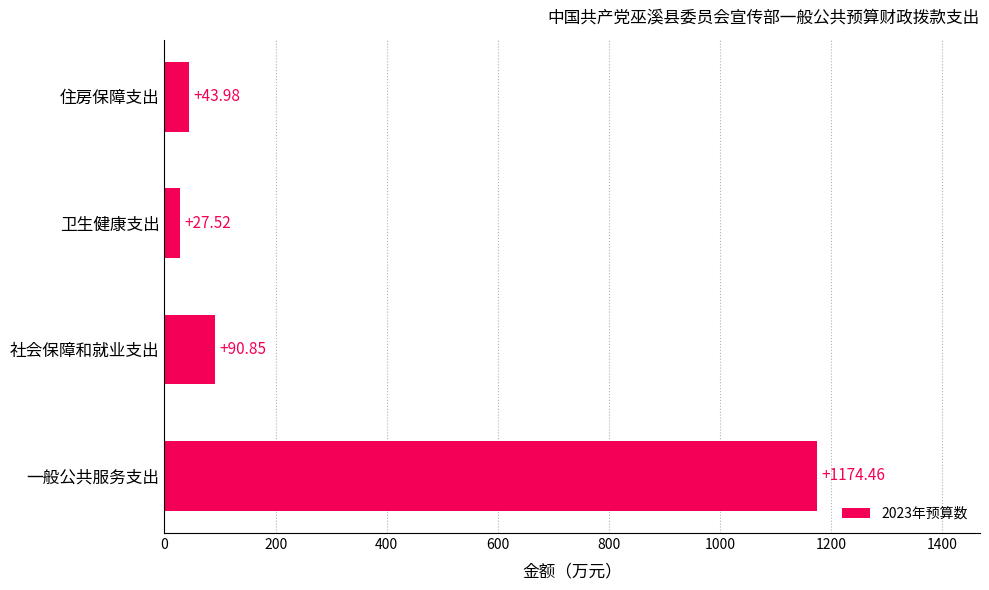

Are the bars horizontal?

Yes